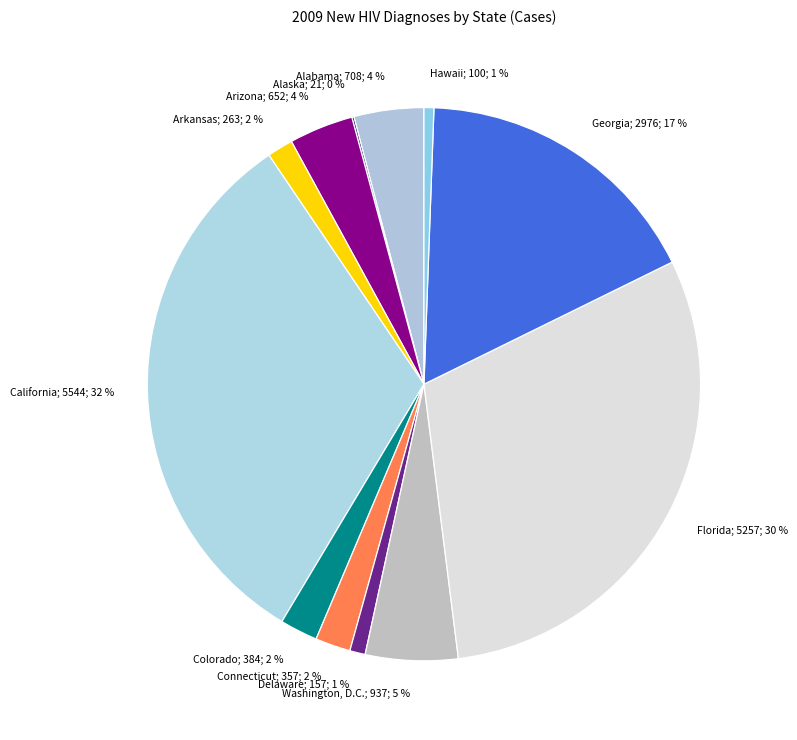

To the nearest percent, what portion does Alabama represent?

4%